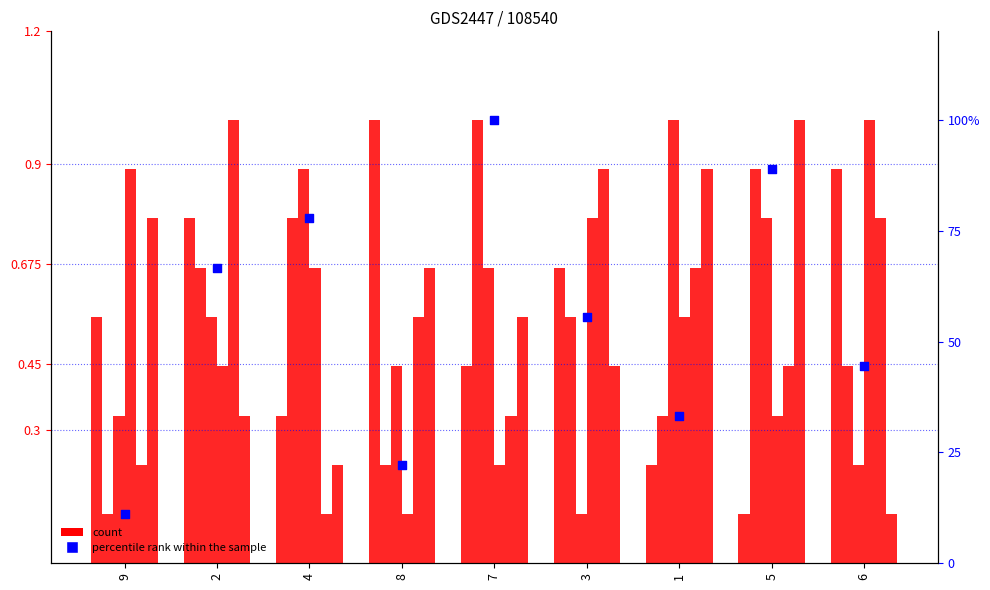

Which series reaches the maximum Y coordinate?

percentile rank within the sample